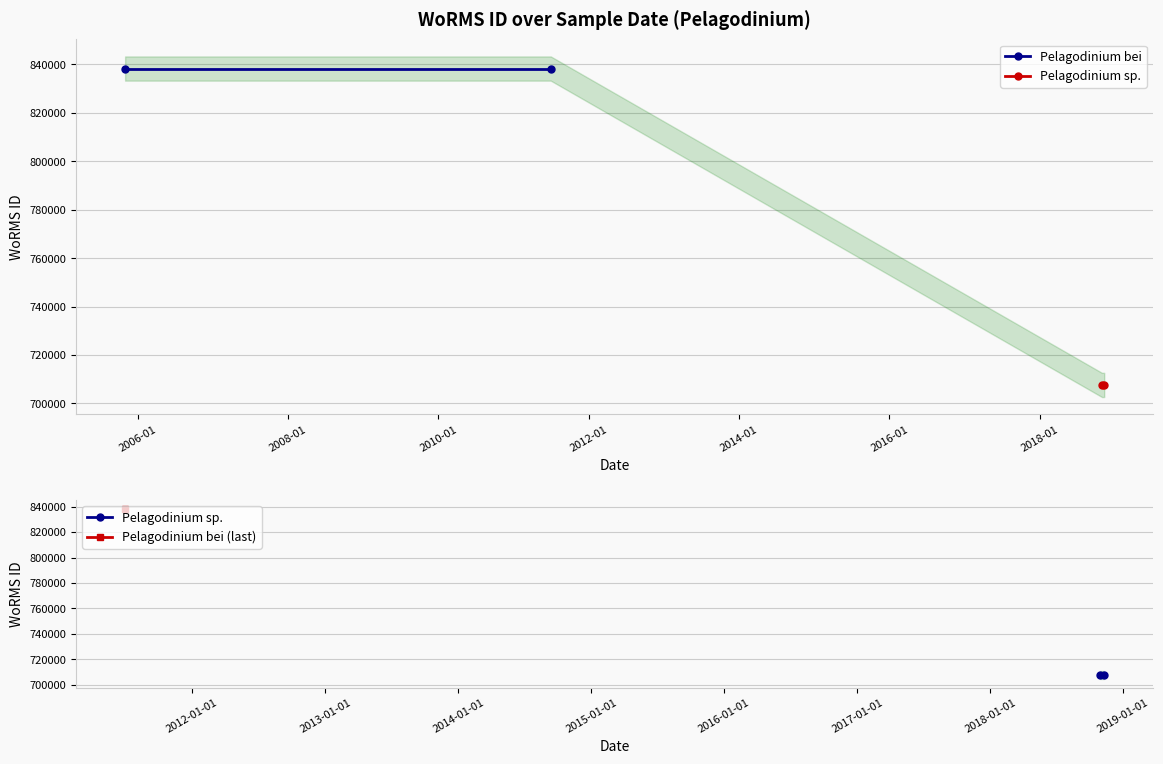

Which series has the largest total across all categories?

Pelagodinium bei